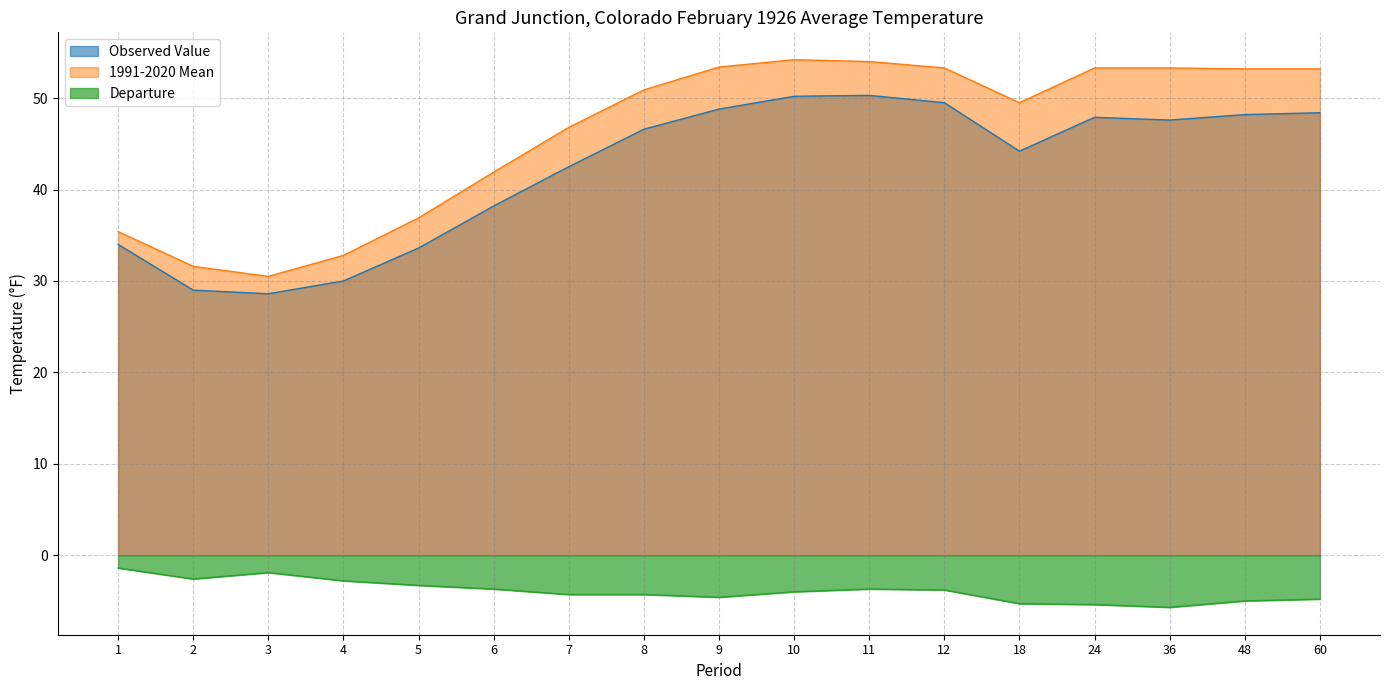

The Observed Value series shows 48.4 at 60. True or false?

True